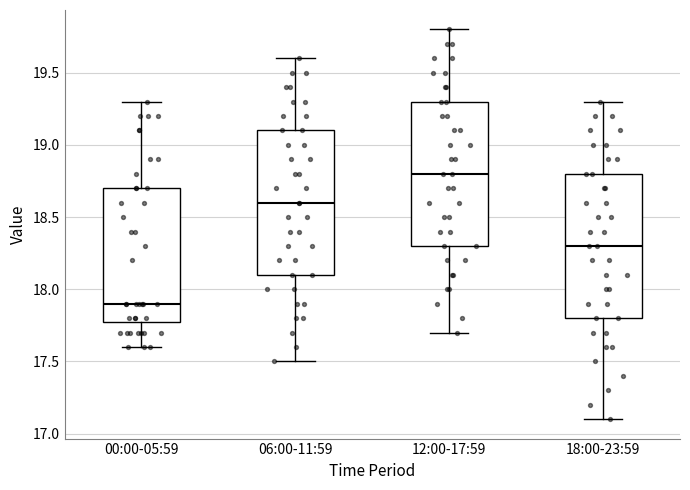

Where is the lower edge of the box for 00:00-05:59 on the y-axis? The values are not printed on the chart, so give them approximately, as read against the axis.

17.8